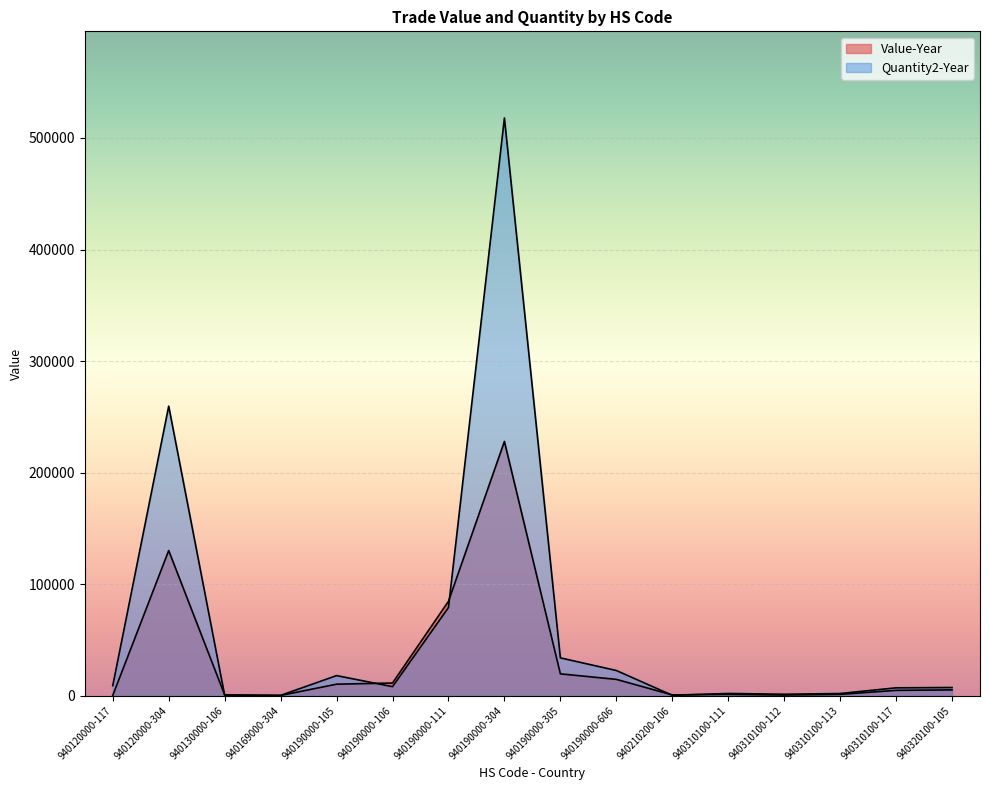

How many times do Quantity2-Year and Value-Year cross each other?

6